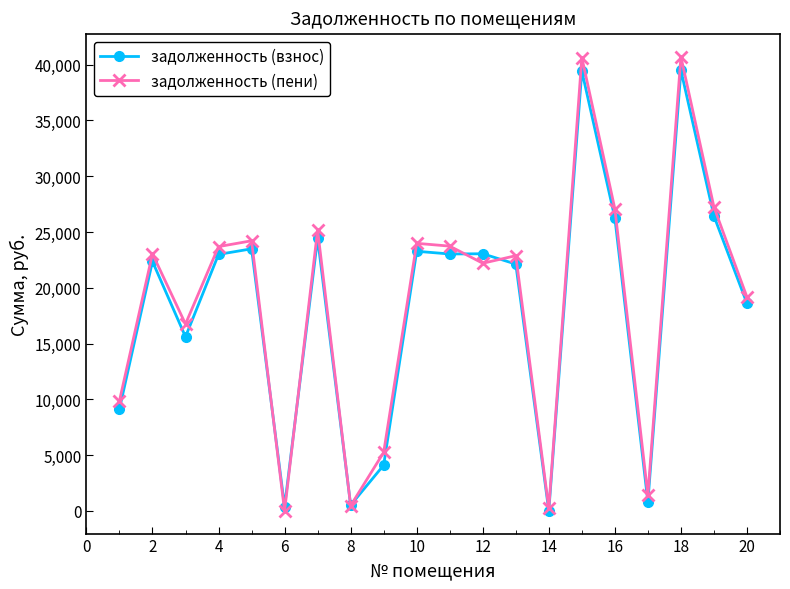

Rank the series by their maximum value, from lowest to highest.

задолженность (взнос), задолженность (пени)